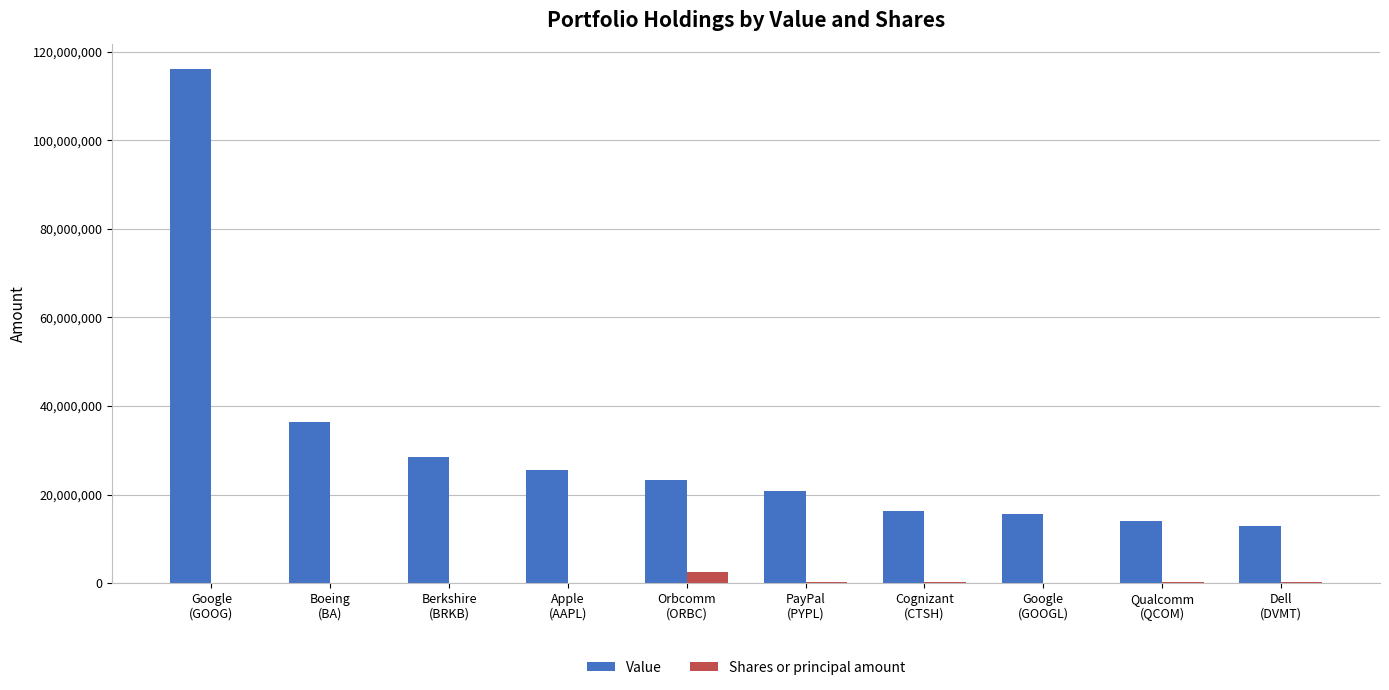

What is the sum of all Value values?

309519000